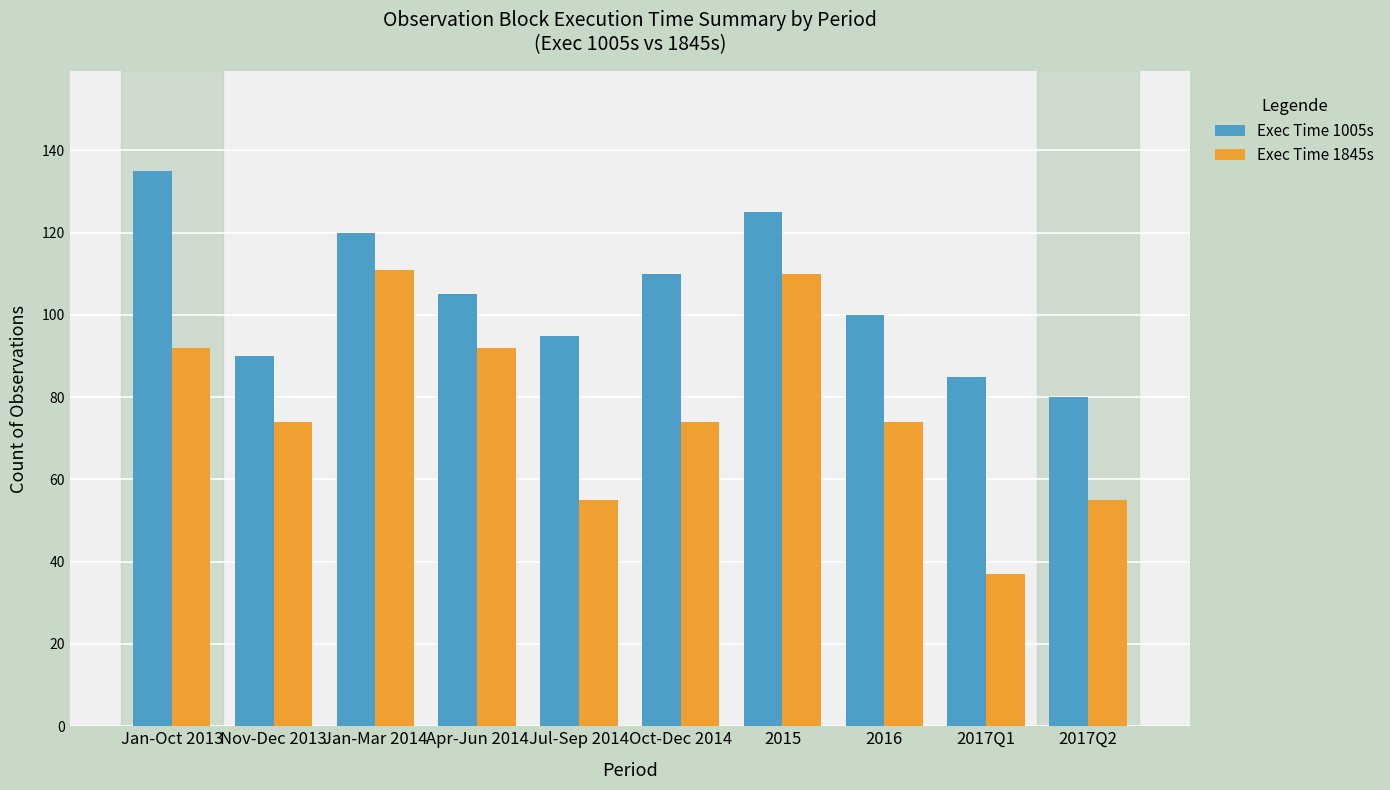

What is the difference between the highest and lowest values at Oct-Dec 2014?

36